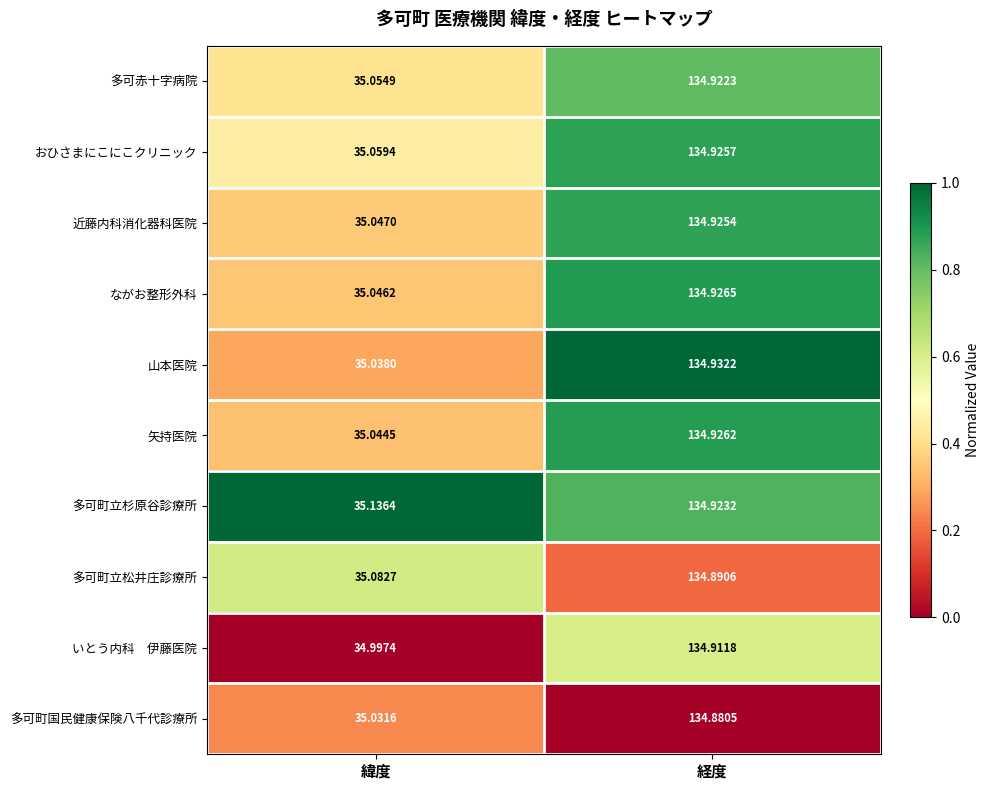

List the labels in order of 多可町立杉原谷診療所 value, smallest first.

緯度, 経度